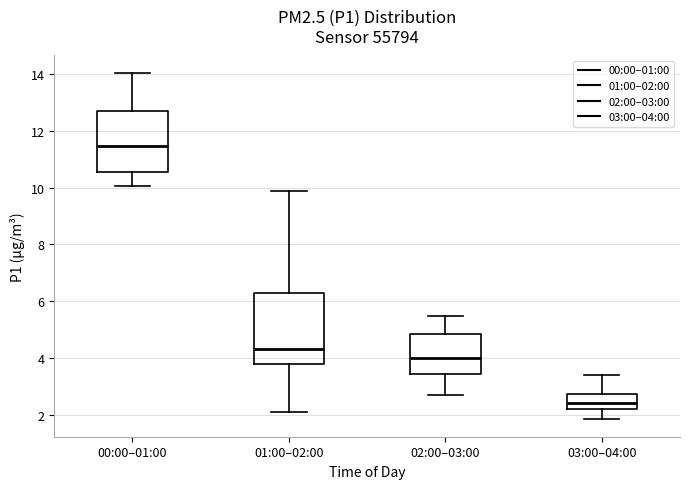

Reading left to right, transcribe this box plot: for each box, give where its median line is, the range the box spans, and where its two whiskers end, as read against the y-axis. The values are not printed on the chart, so give them approximately, as read against the axis.

00:00–01:00: median 11.4, box 10.6 to 12.8, whiskers 10.0 to 14.0
01:00–02:00: median 4.4, box 3.8 to 6.2, whiskers 2.2 to 10.0
02:00–03:00: median 4.0, box 3.4 to 4.8, whiskers 2.8 to 5.4
03:00–04:00: median 2.4, box 2.2 to 2.8, whiskers 1.8 to 3.4